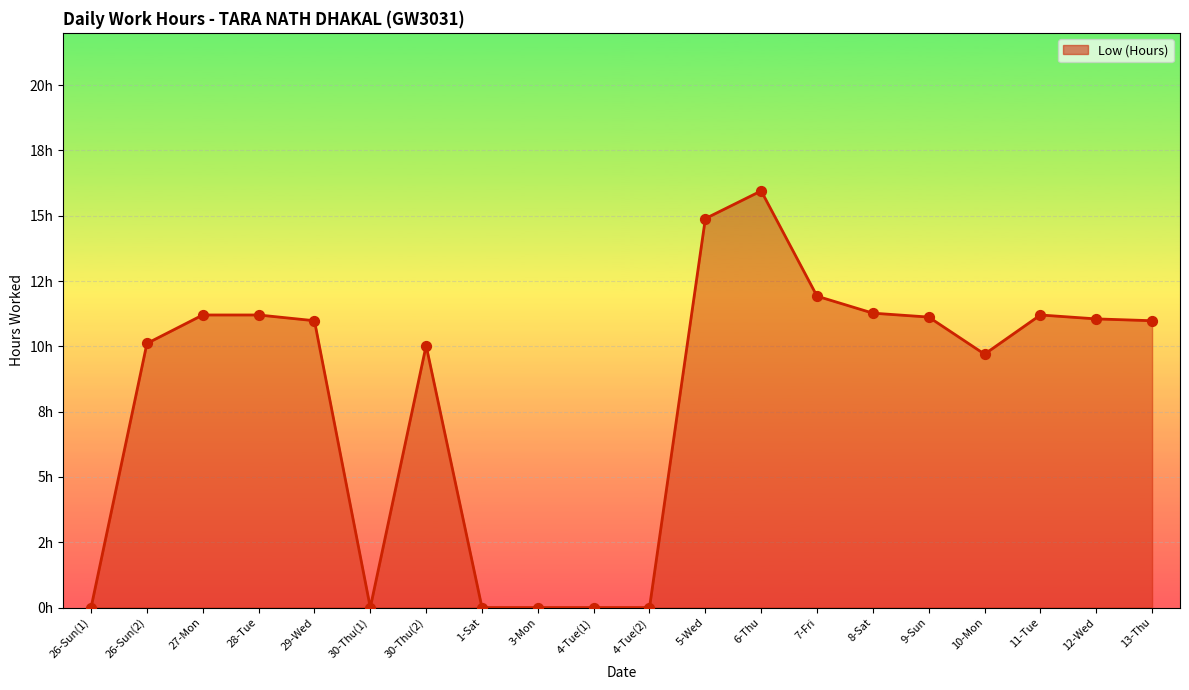

Which series has the largest Y range (max minus min)?

Low (Hours) (line)